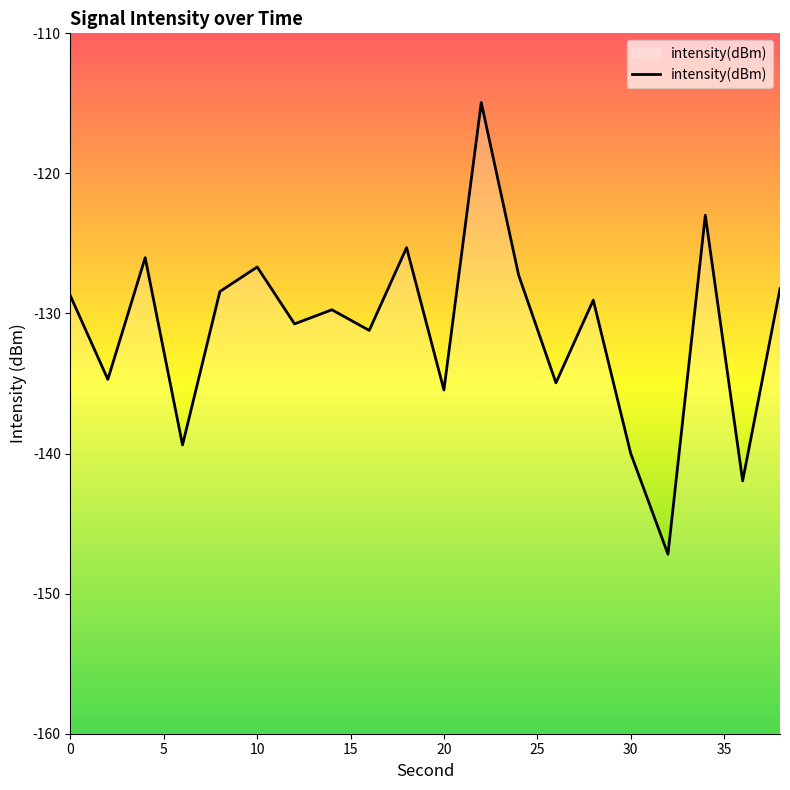

What is the maximum value shown in the chart?

-114.9